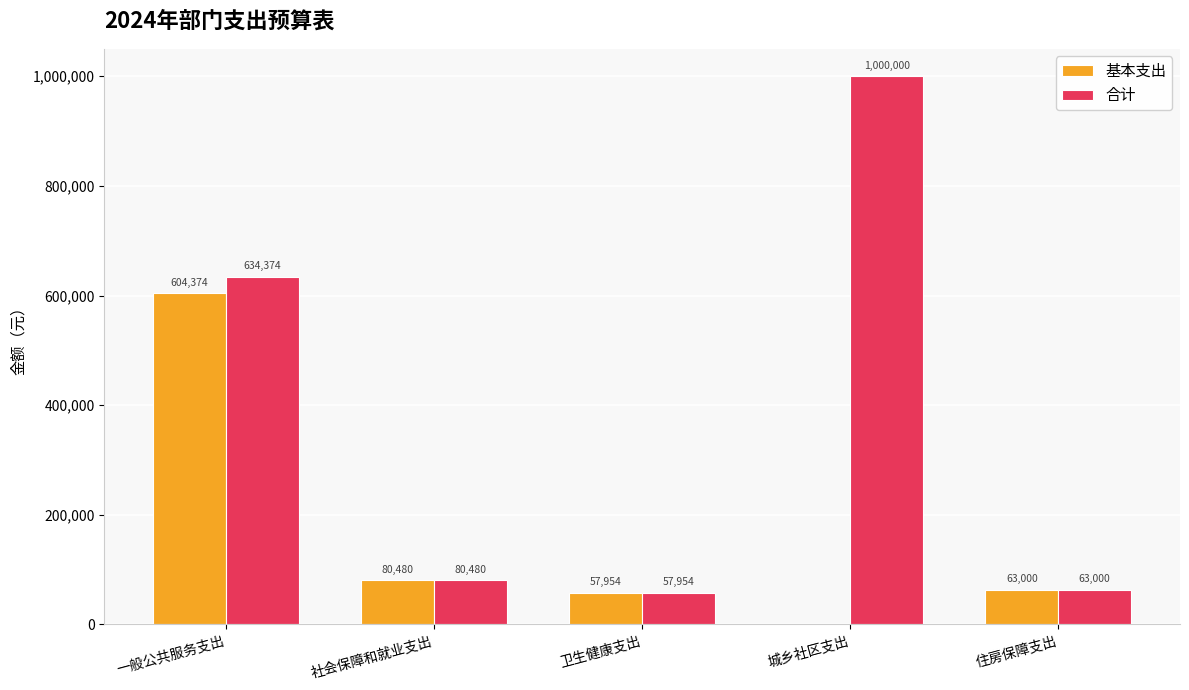

Between 一般公共服务支出 and 住房保障支出, which series saw the biggest shift?

合计